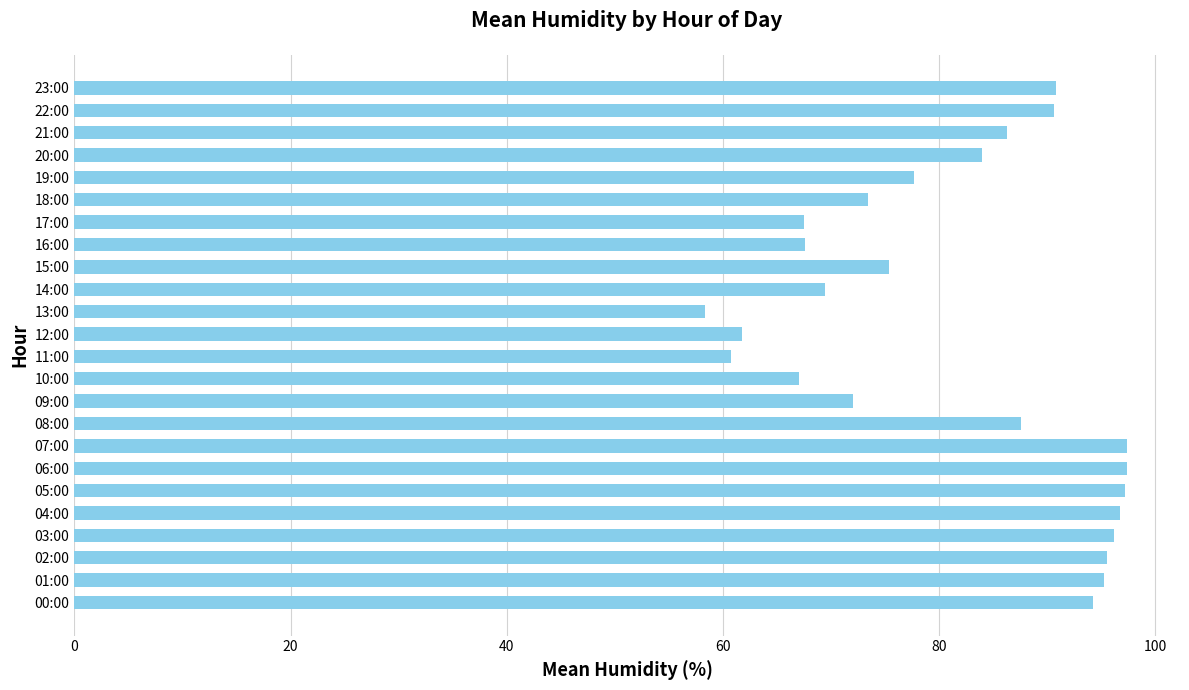

The value at 12:00 is 93.5. True or false?

False